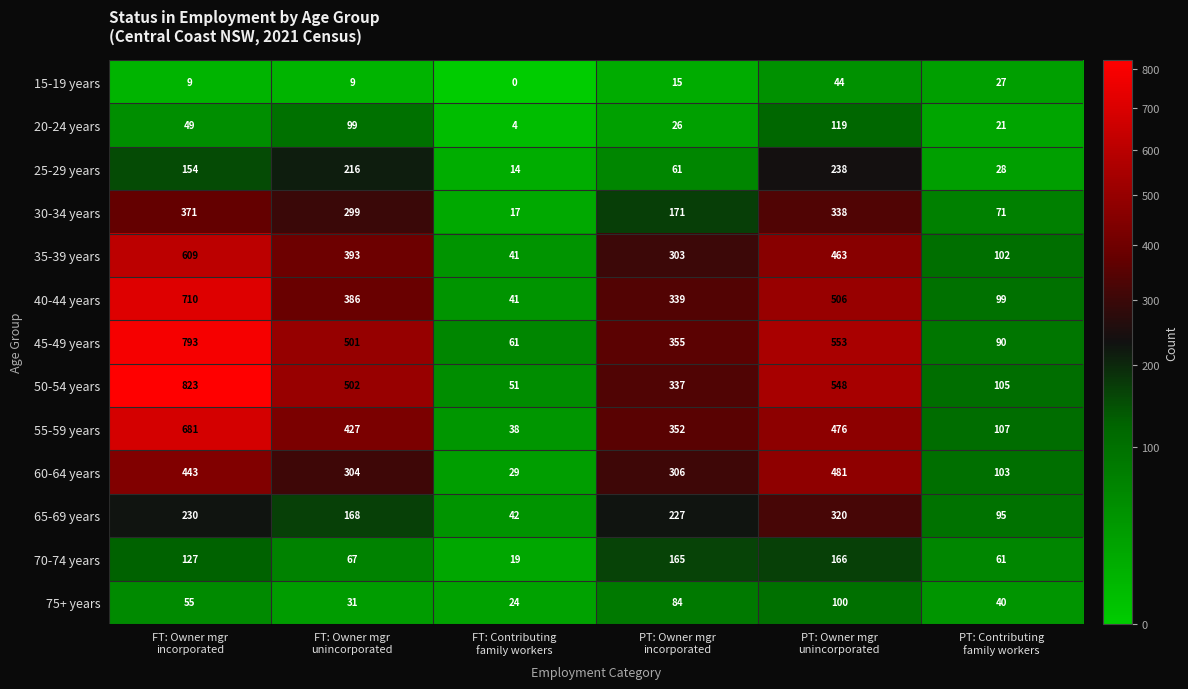

Count the number of categories in the chart.

6